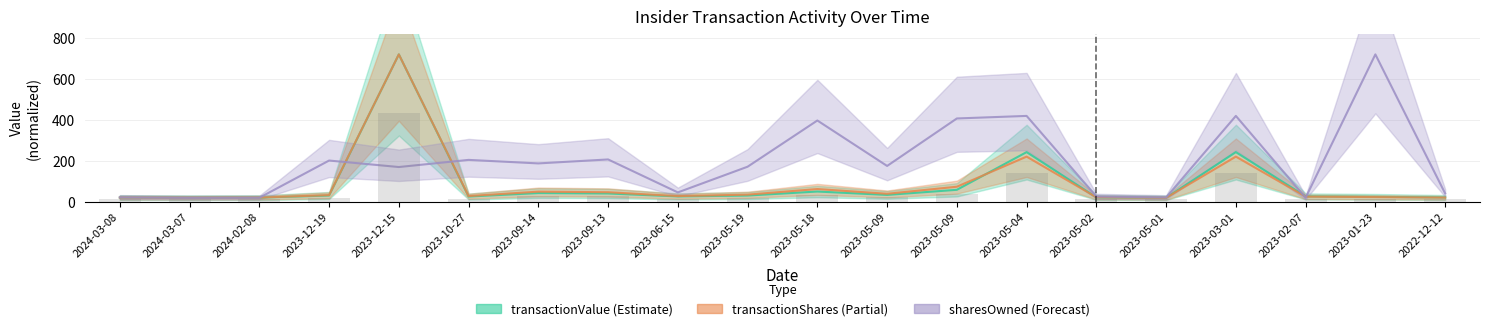

How many values in the sharesOwnedFollowingTransaction series are below 175?

10